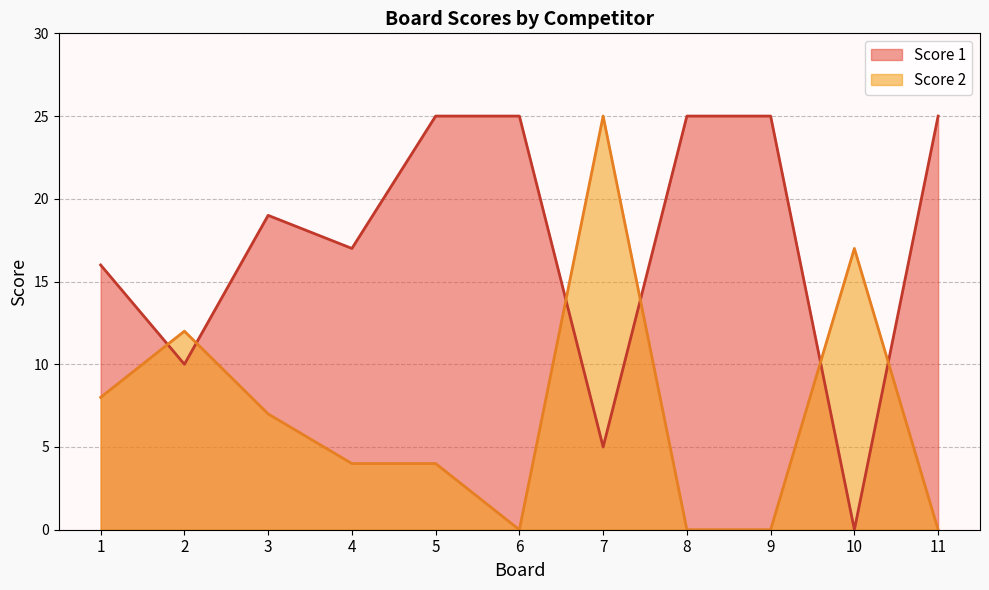

Rank the categories by Score 2 value from lowest to highest.

6, 8, 9, 11, 4, 5, 3, 1, 2, 10, 7